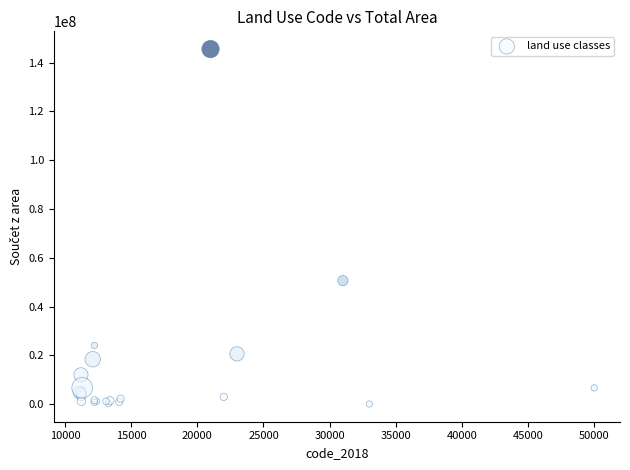

What Y value in the scatter plot is closest to 72791654?

50601633.4